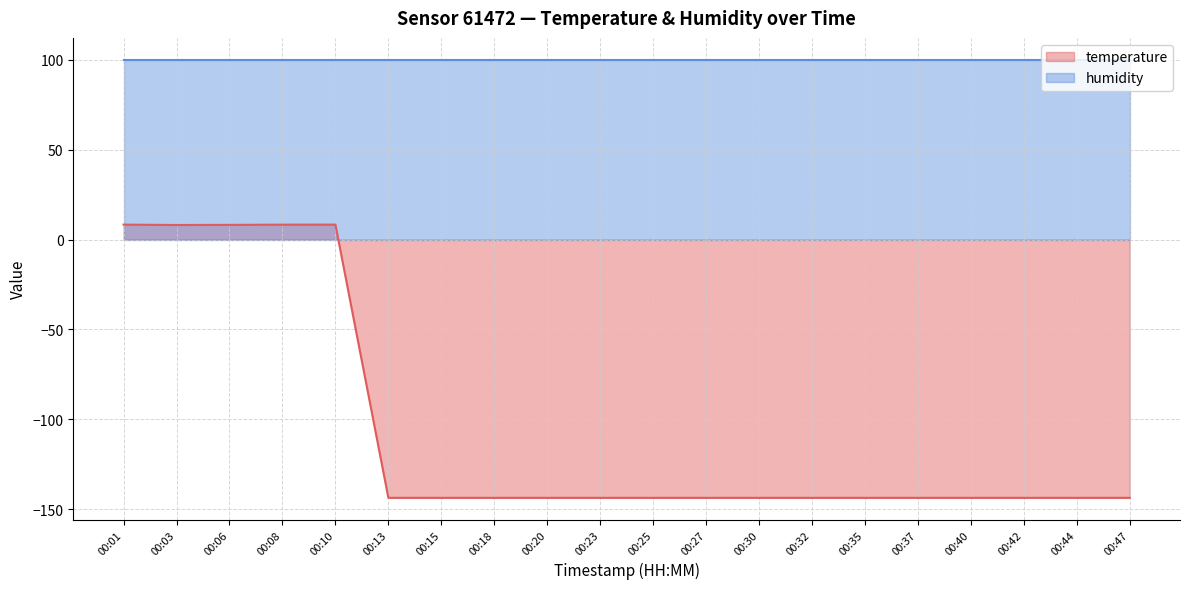

How many values exceed -143?

5